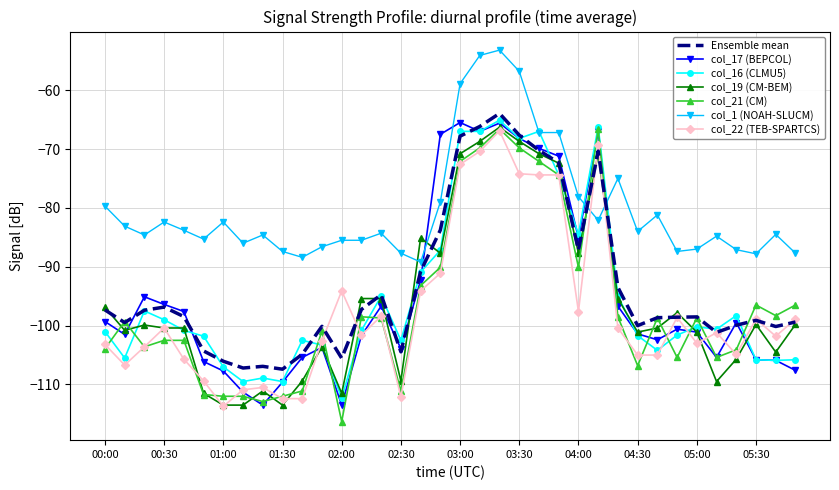

True or false: col_1 (NOAH-SLUCM) and col_21 (CM) cross at least once.

True